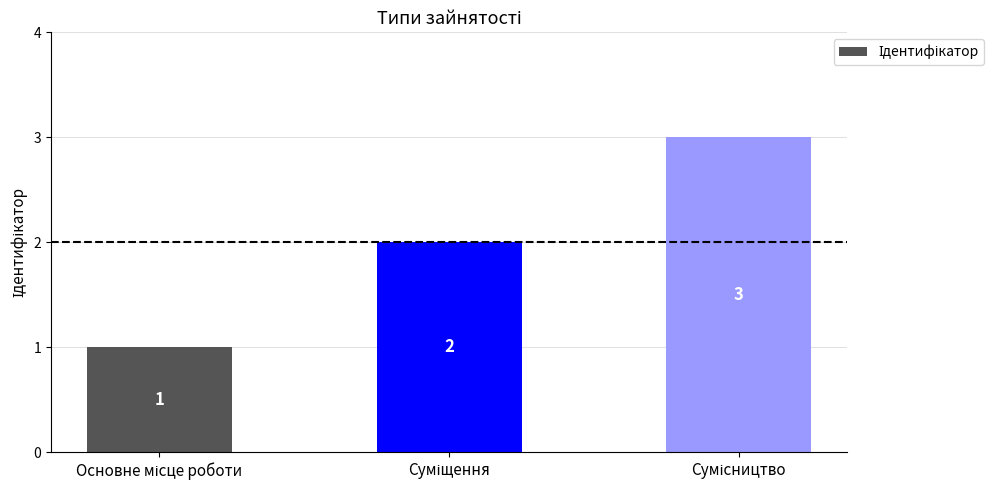

How many bars are there in total?

3